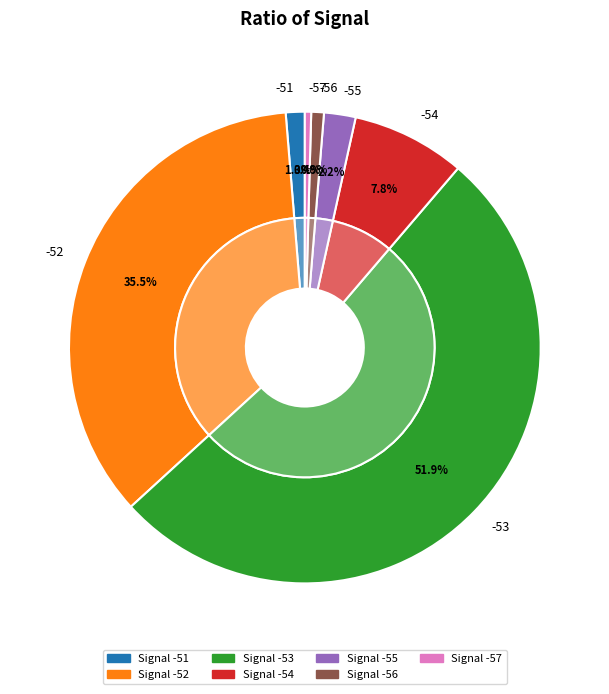

True or false: -52 accounts for 13% of the total.

False